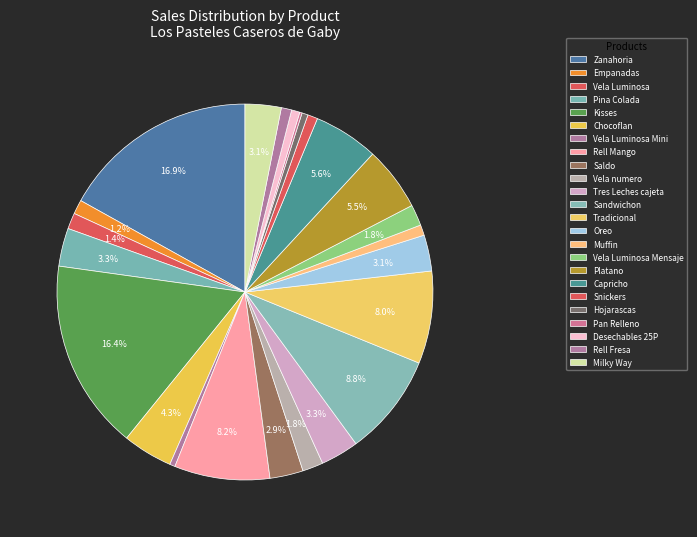

What is the change in value from Vela numero to Tradicional?

+388.0